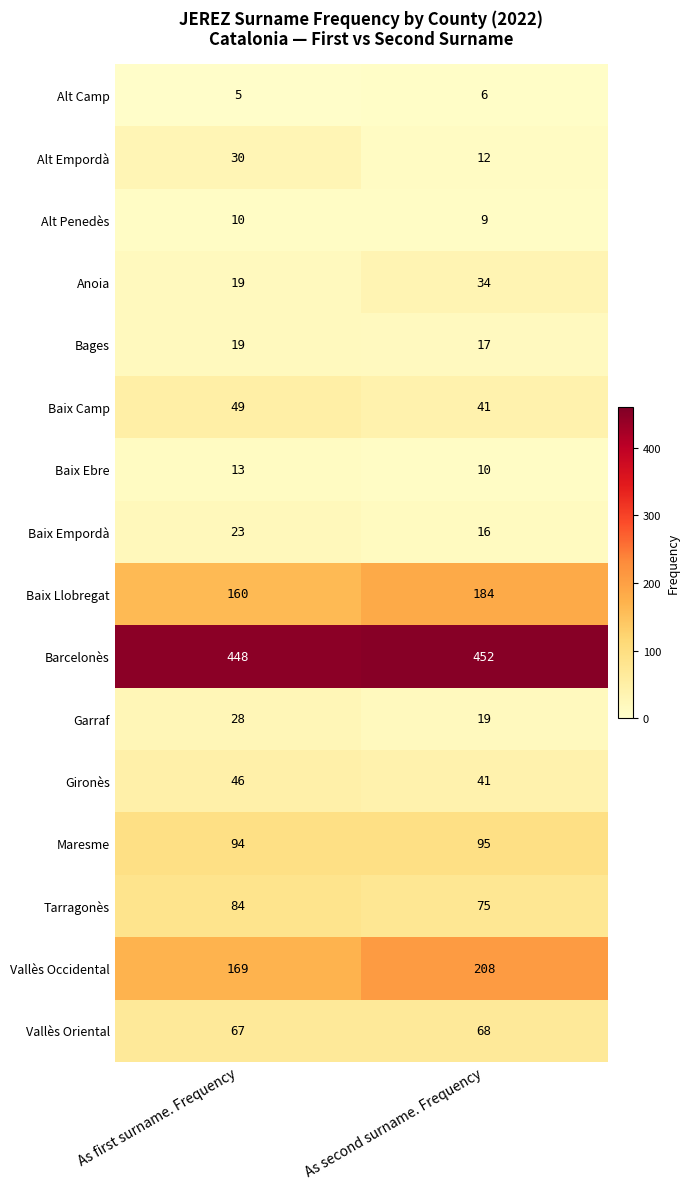

Which series changed the most between As first surname. Frequency and As second surname. Frequency?

Vallès Occidental